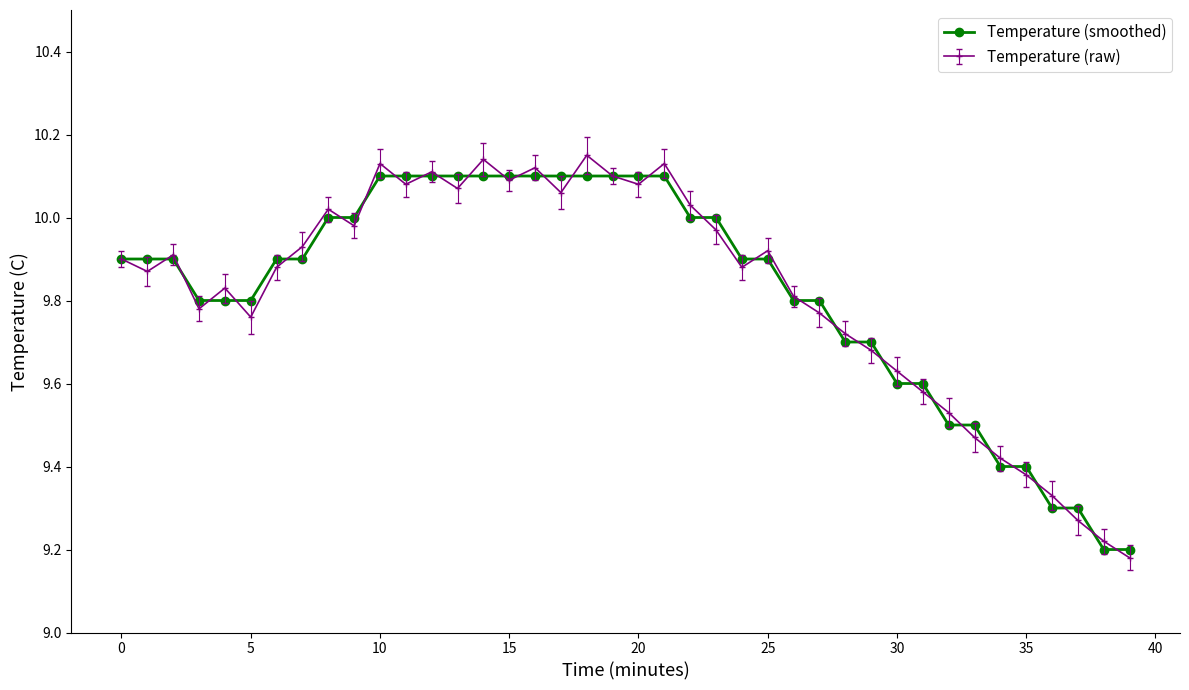

At how many categories does at least one series exceed 9?

40